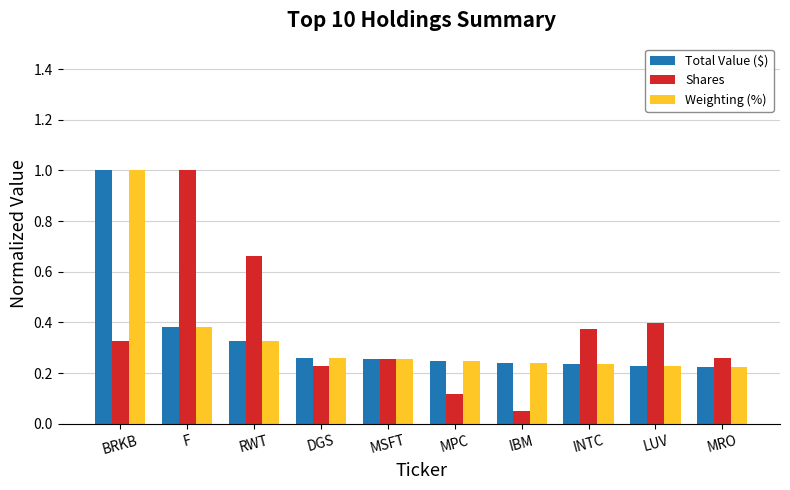

What is the sum of the Total Value ($) values at INTC and MRO?

0.5